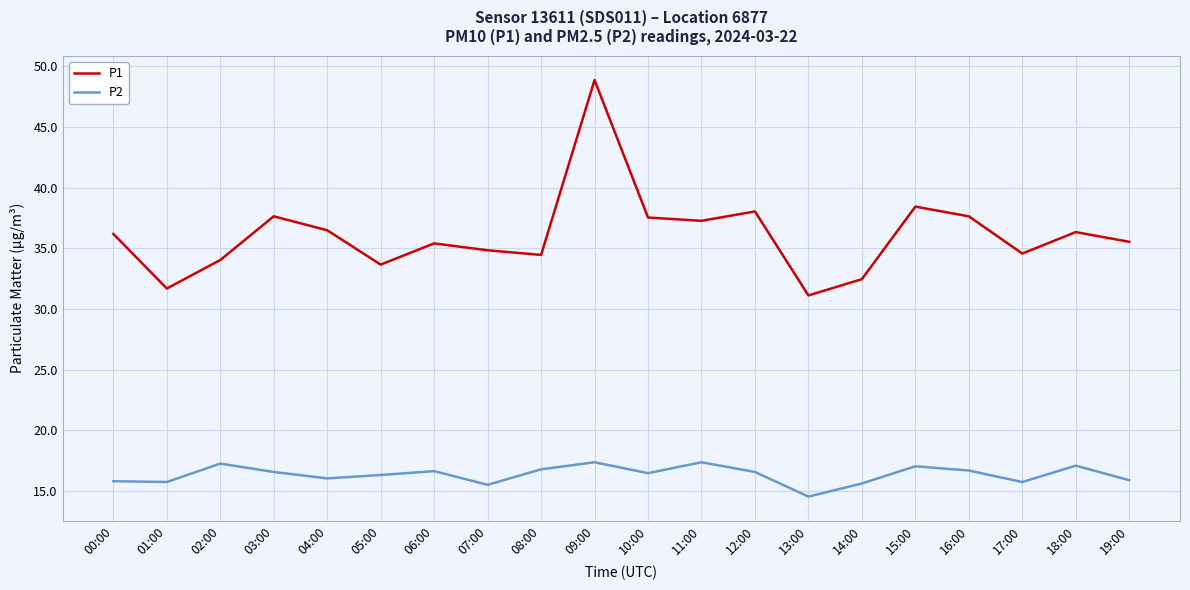

What position from the right is 05:00?

15